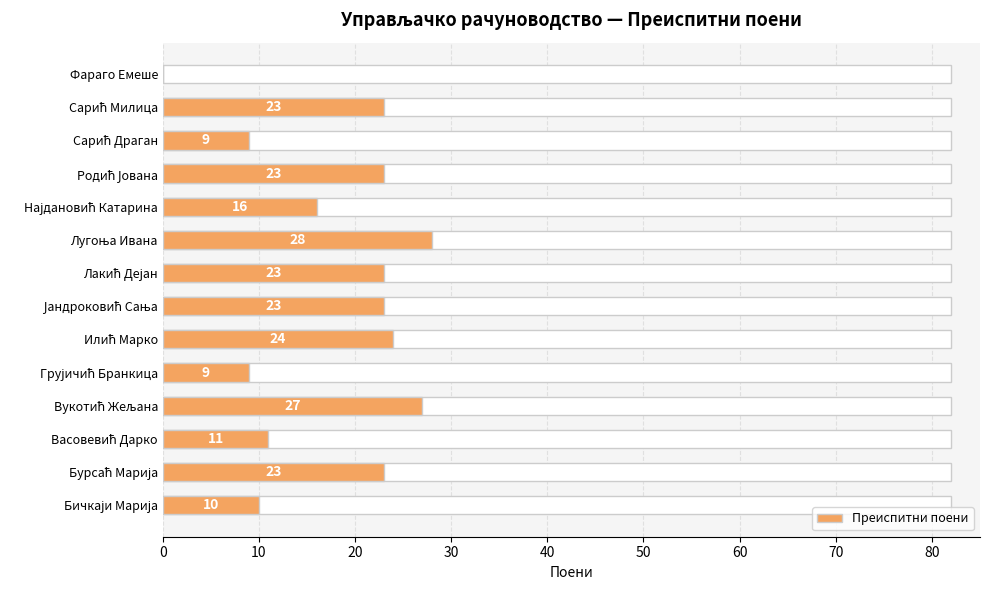

Count the number of categories in the chart.

14